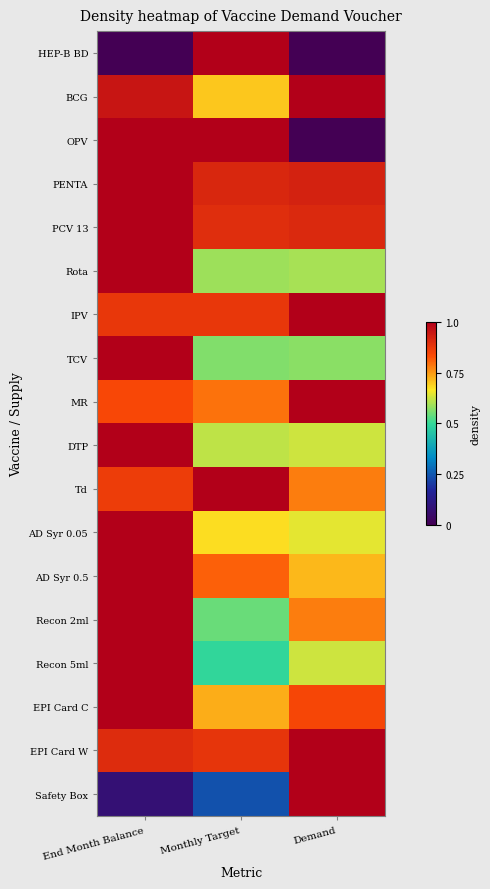

At which category is the sum across all series the highest?

End Month Balance